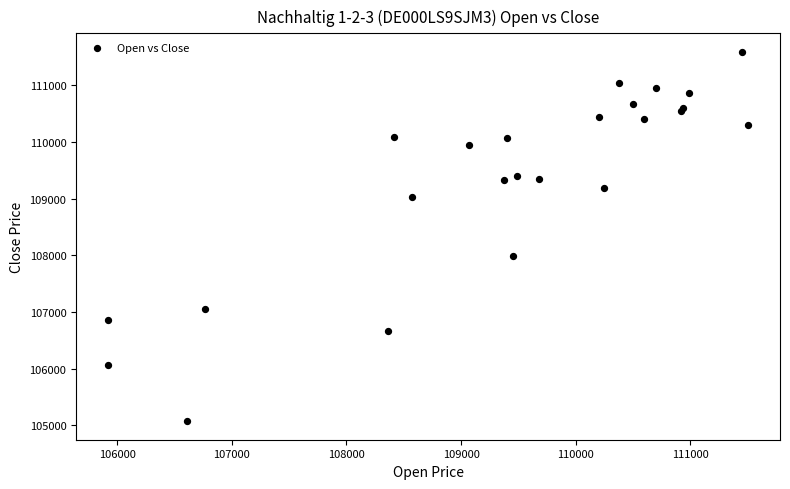

What Y value in the scatter plot is closest to 108331?

107996